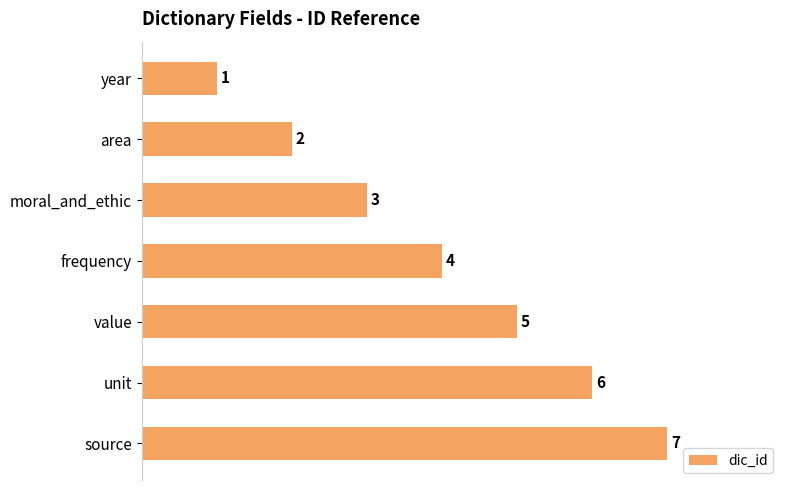

What is the change in value from area to moral_and_ethic?

+1